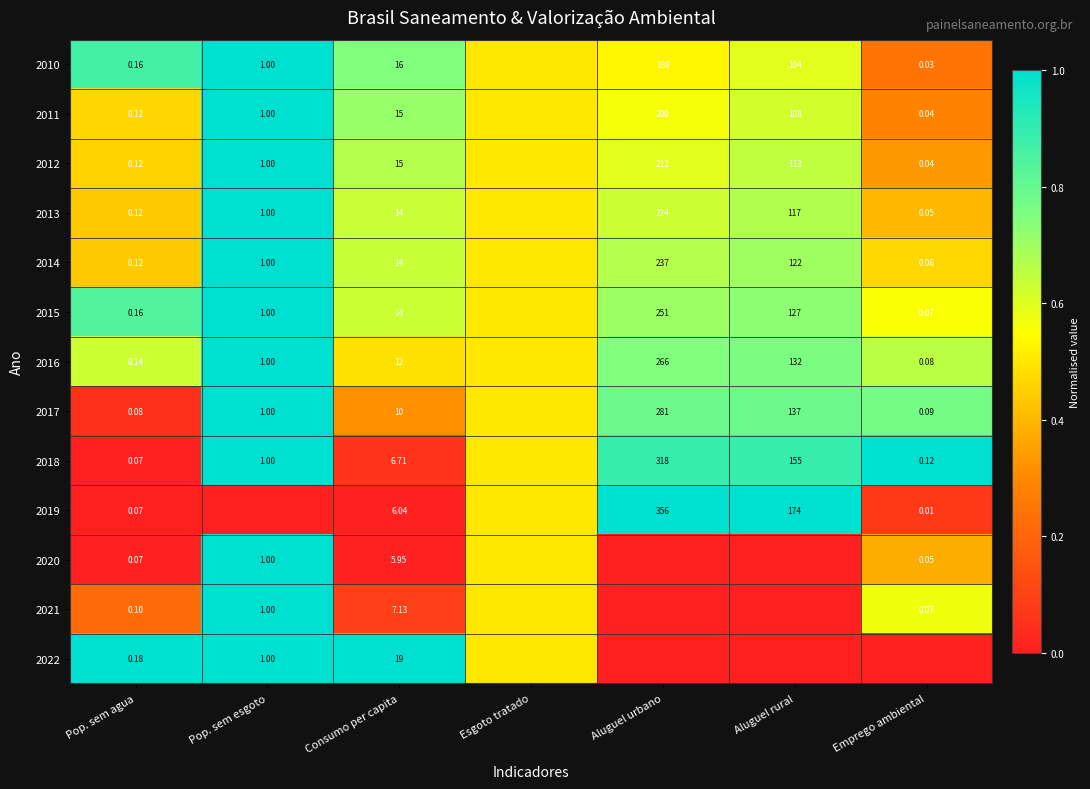

Is the value of 2013 at Pop. sem esgoto greater than the value of 2015 at Aluguel urbano?

No